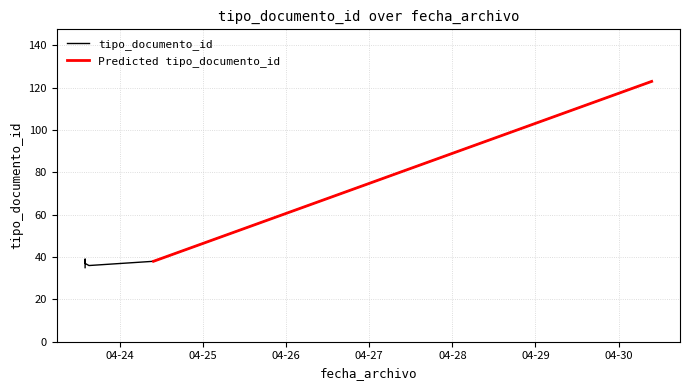

Count the number of categories in the chart.

6